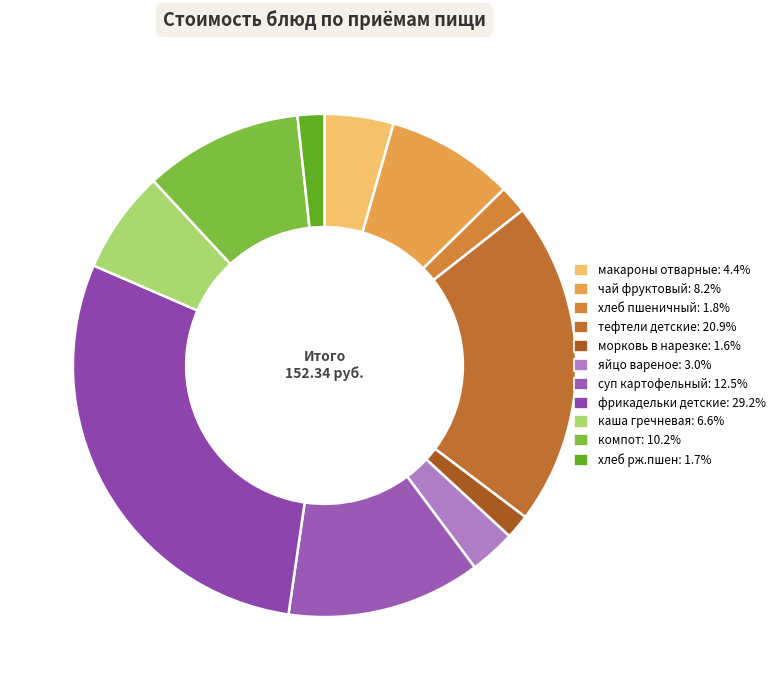

Does компот represent more than half of the total?

No